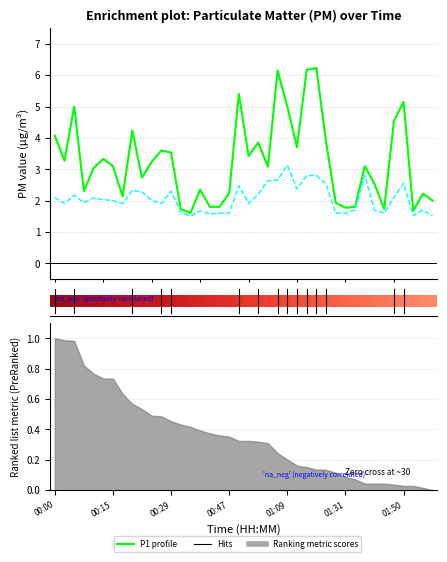

What is the sum of the P1 values at 01:11 and 00:39?

5.5